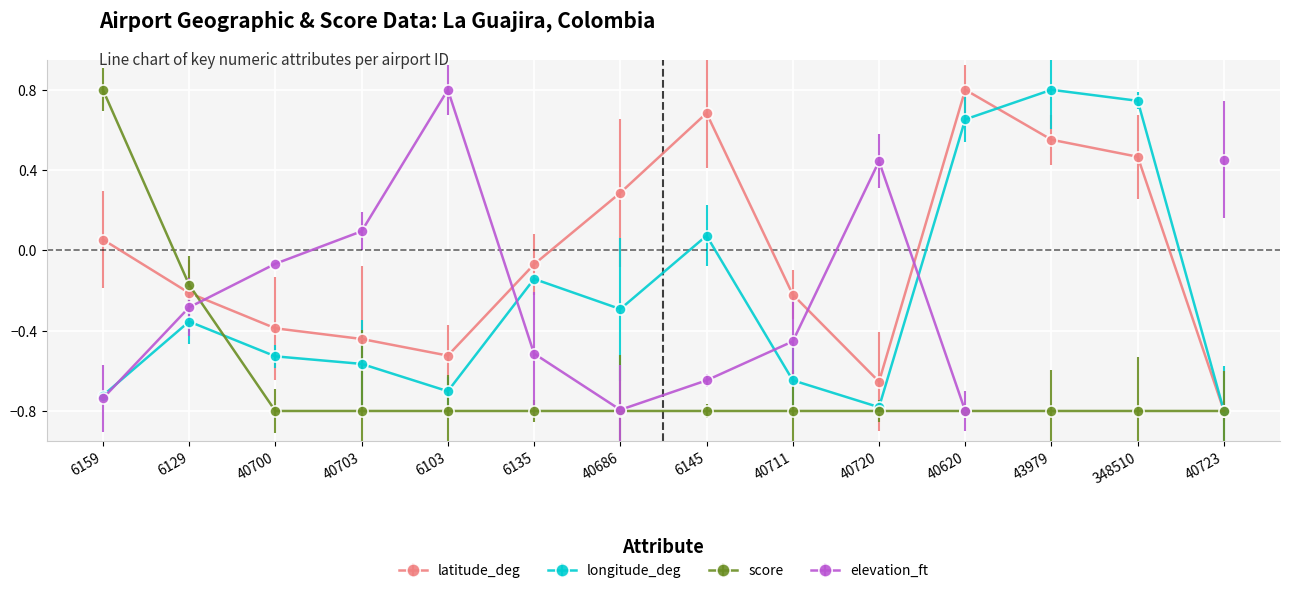

Which series ends up on top after the final intersection of latitude_deg and score?

latitude_deg